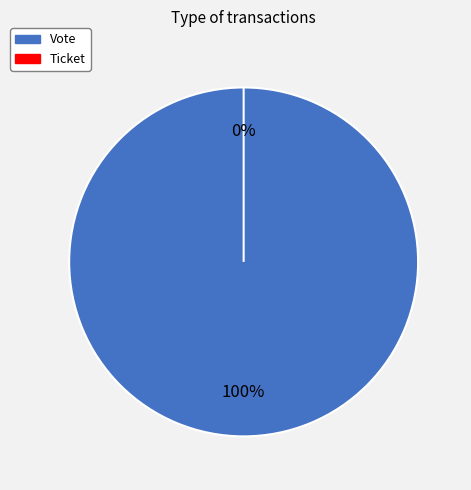

True or false: Ticket accounts for 0% of the total.

True